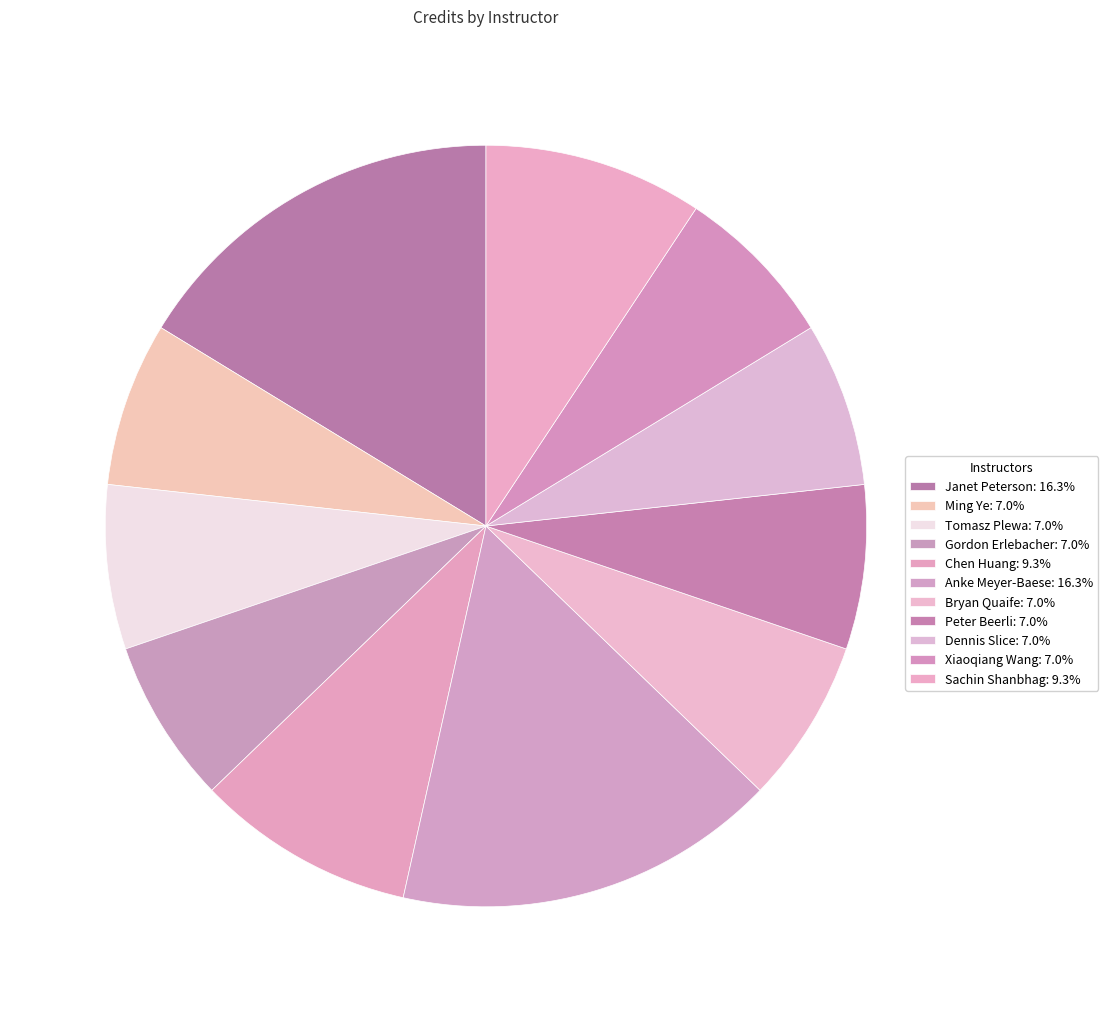

Count the number of slices in the pie.

11